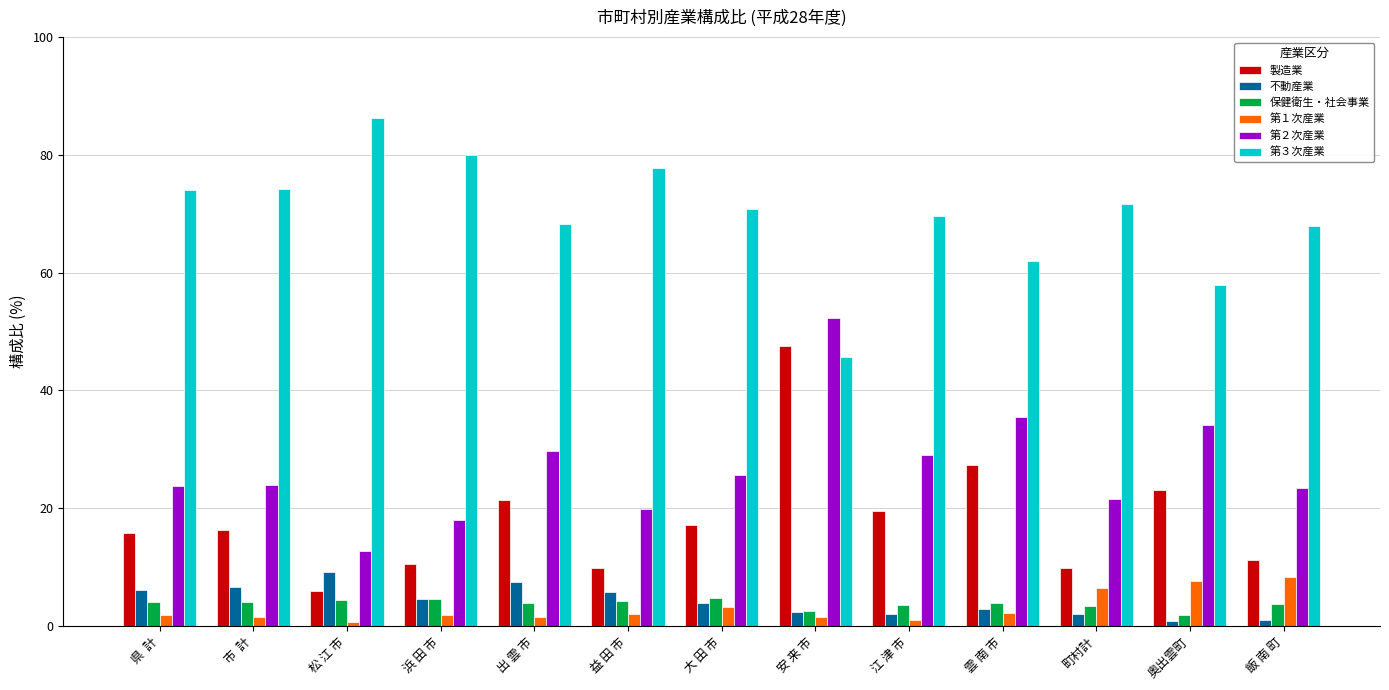

What is the maximum value for 不動産業?

9.1